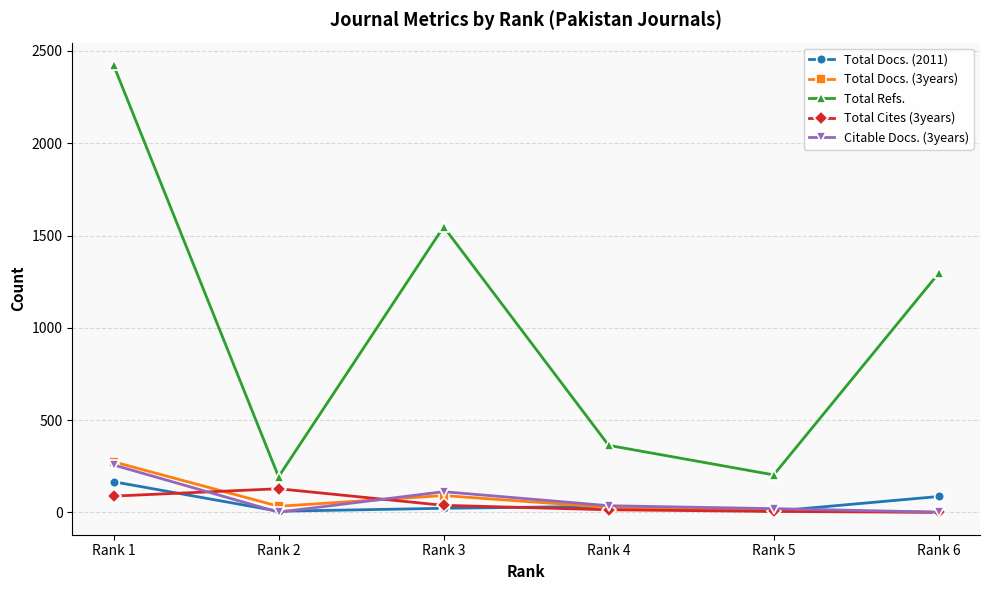

What is the greatest value displayed?

2424